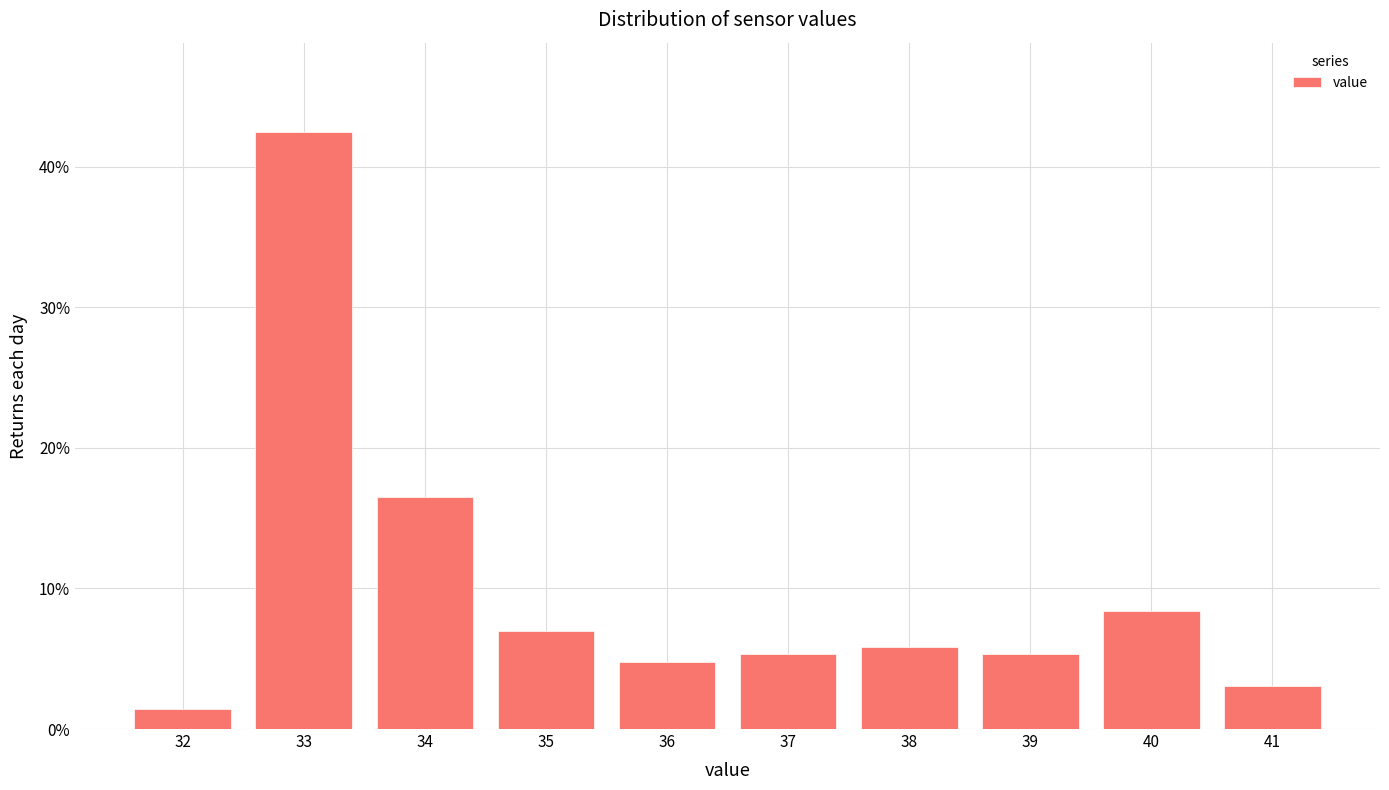

Are the bars horizontal?

No